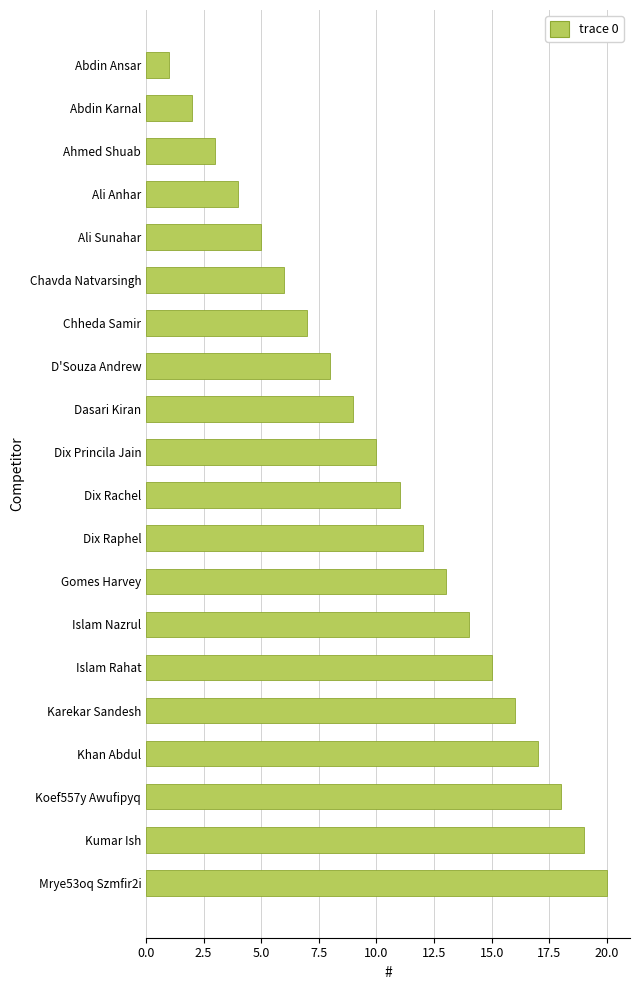

Rank the categories by value from lowest to highest.

Abdin Ansar, Abdin Karnal, Ahmed Shuab, Ali Anhar, Ali Sunahar, Chavda Natvarsingh, Chheda Samir, D'Souza Andrew, Dasari Kiran, Dix Princila Jain, Dix Rachel, Dix Raphel, Gomes Harvey, Islam Nazrul, Islam Rahat, Karekar Sandesh, Khan Abdul, Koef557y Awufipyq, Kumar Ish, Mrye53oq Szmfir2i